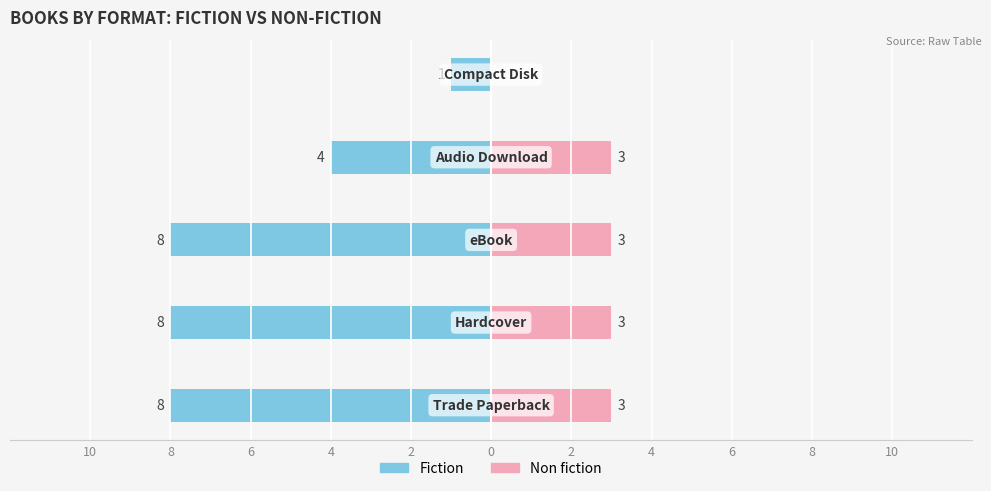

Reading right to left, transcribe all the data shown in this chart.

Fiction: -1	-4	-8	-8	-8
Non fiction: 0	3	3	3	3